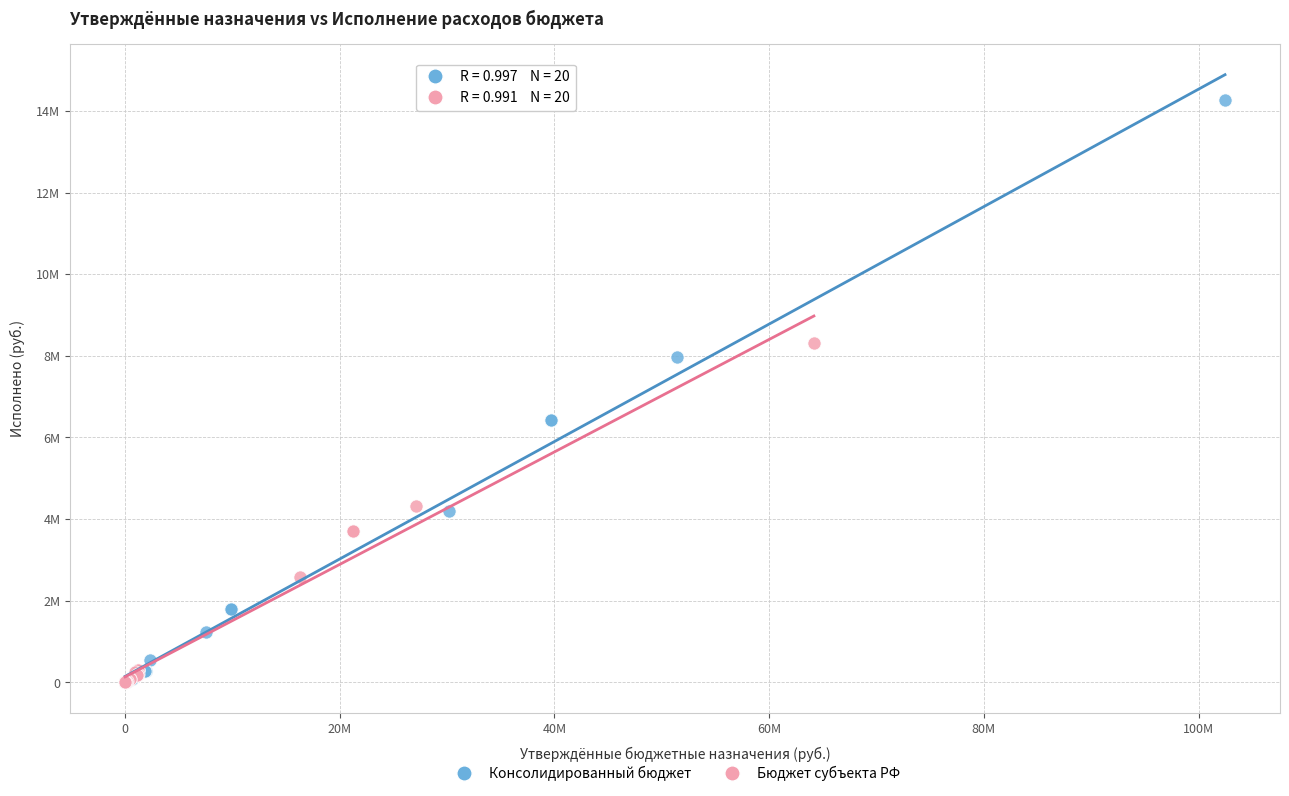

What are all the series names shown in the legend?

Консолидированный бюджет, Бюджет субъекта РФ